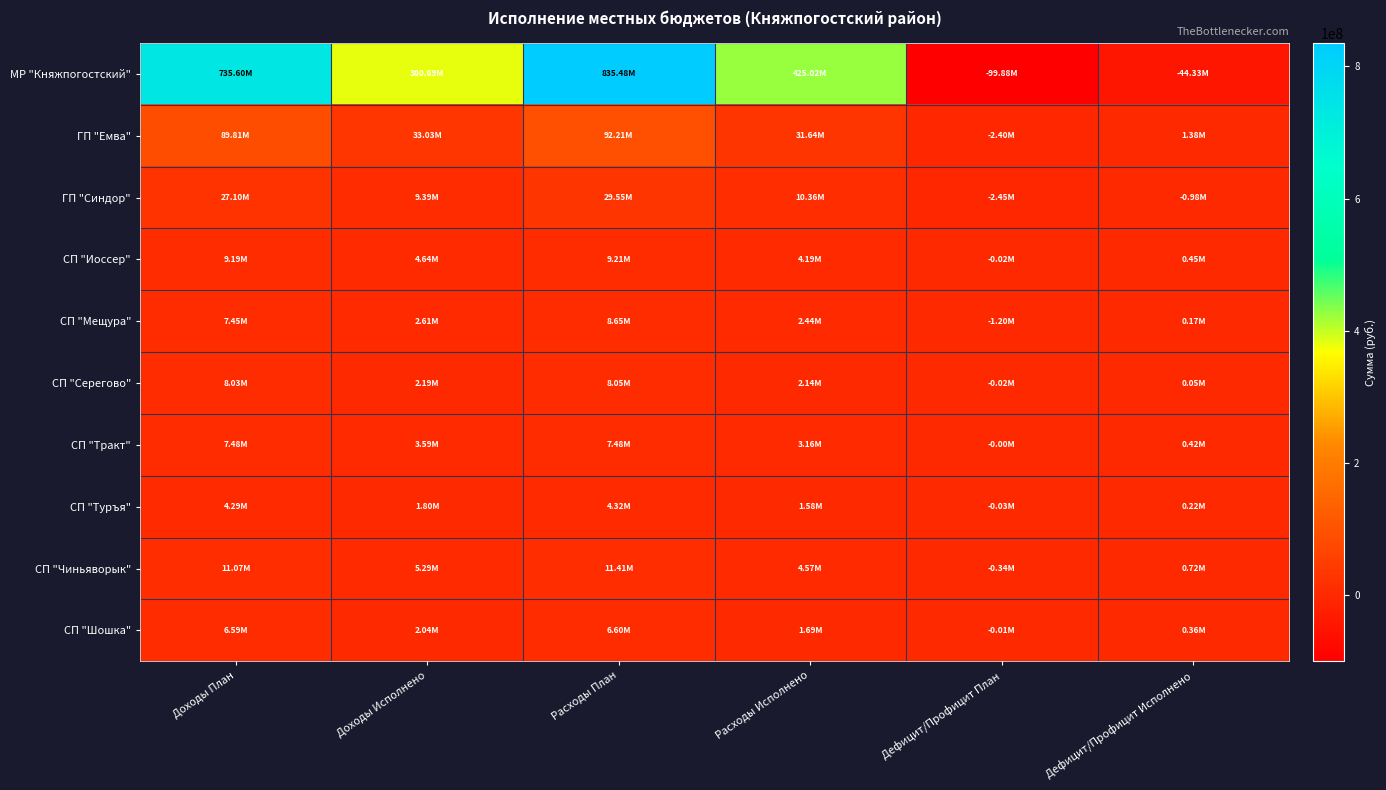

Which series has the largest range (max minus min)?

МР "Княжпогостский"